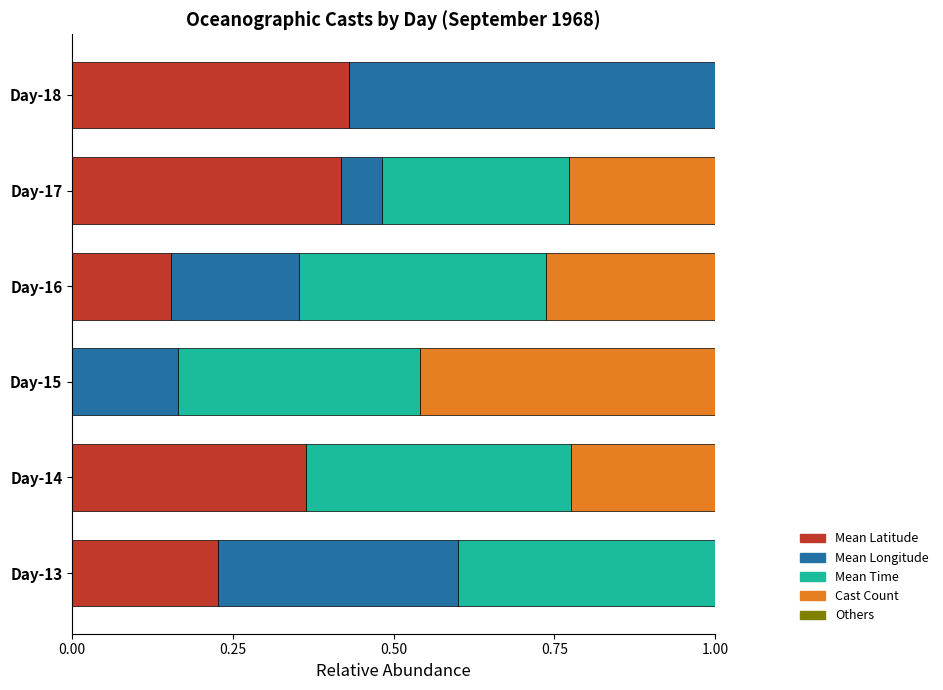

What is the total value across all series at Day-13?

1.0